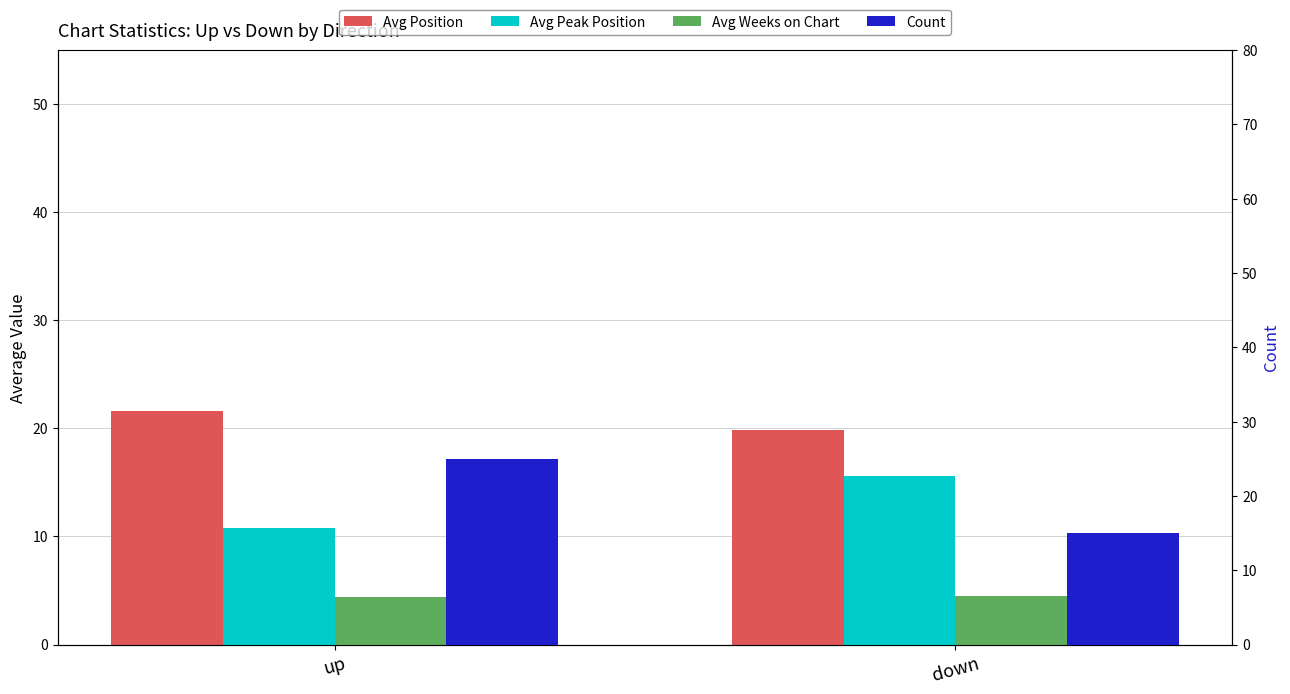

Between down and up, which is larger?

up